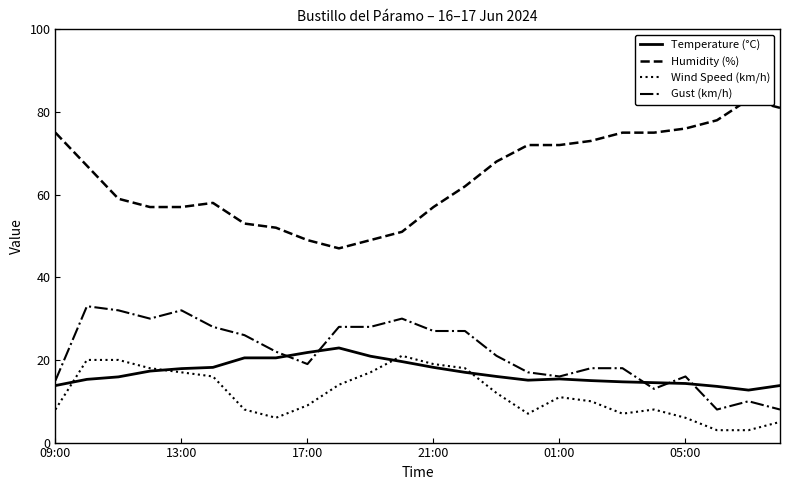

What is the approximate value of Humidity (%) at 7?

52.0